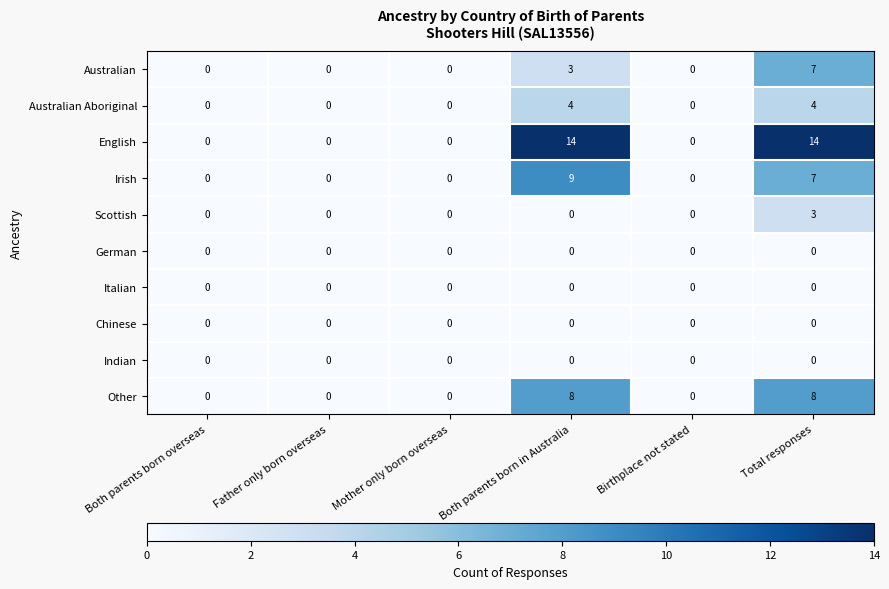

At which label is Australian closest to 3?

Both parents born in Australia